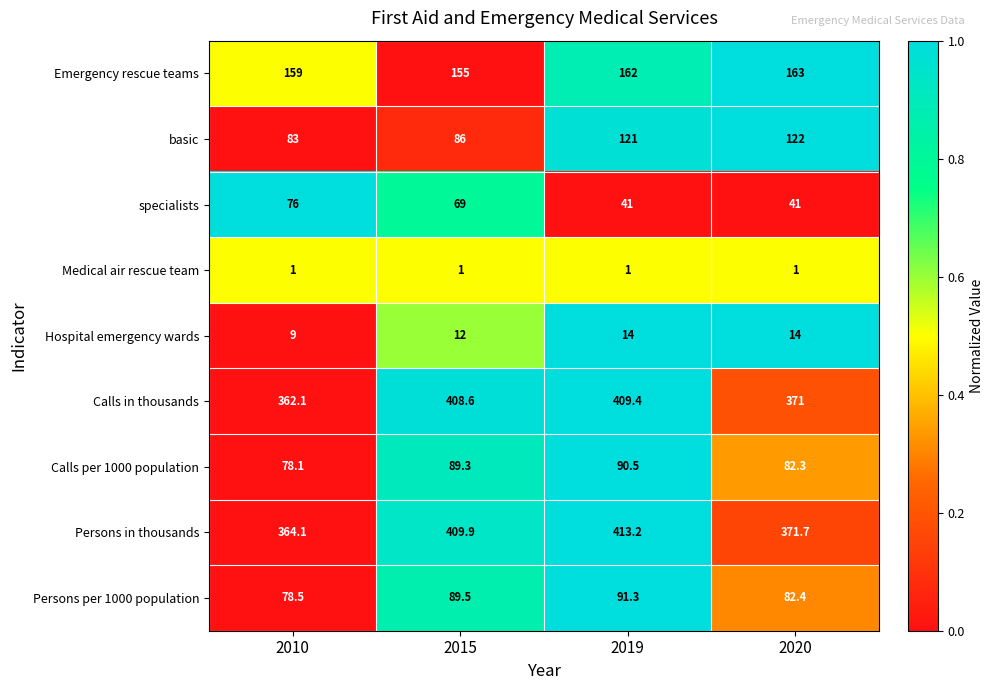

Which category has the highest value across all series?

2019